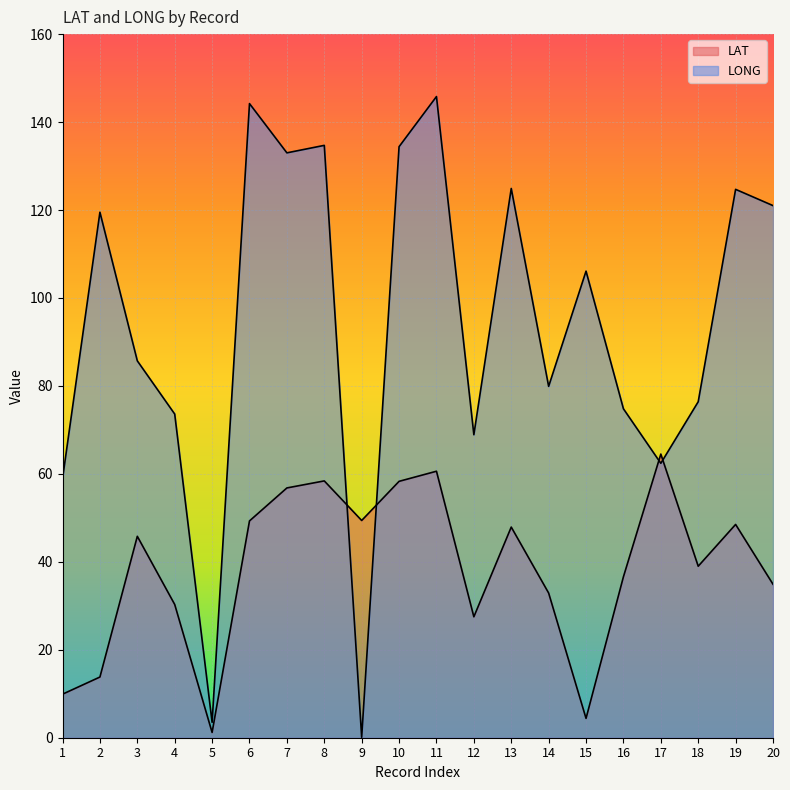

Where is the first local maximum for LAT?

3